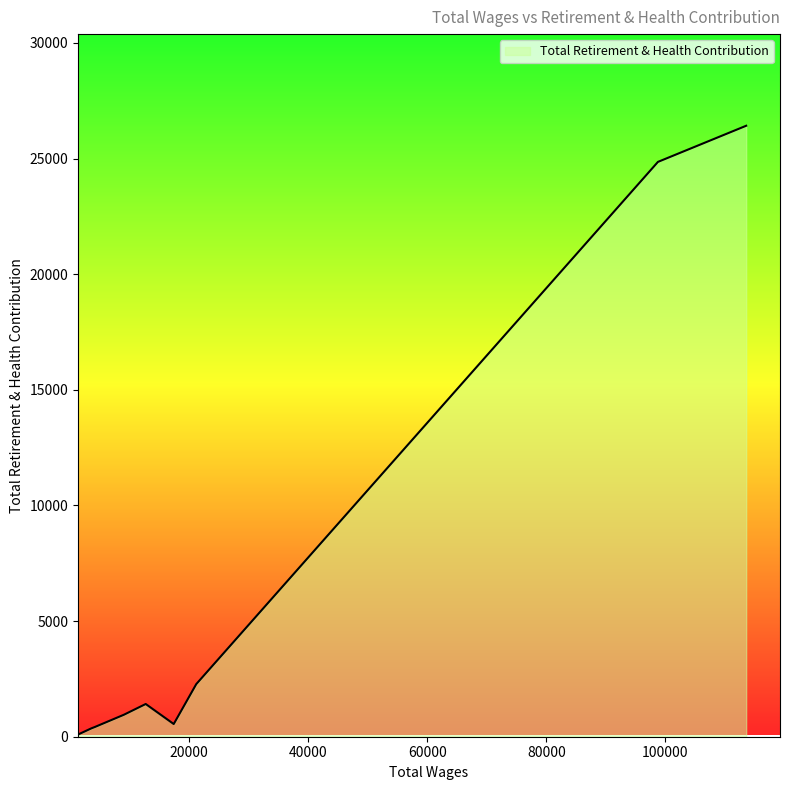

True or false: there are more than 2 points higher than both neighbors.

False